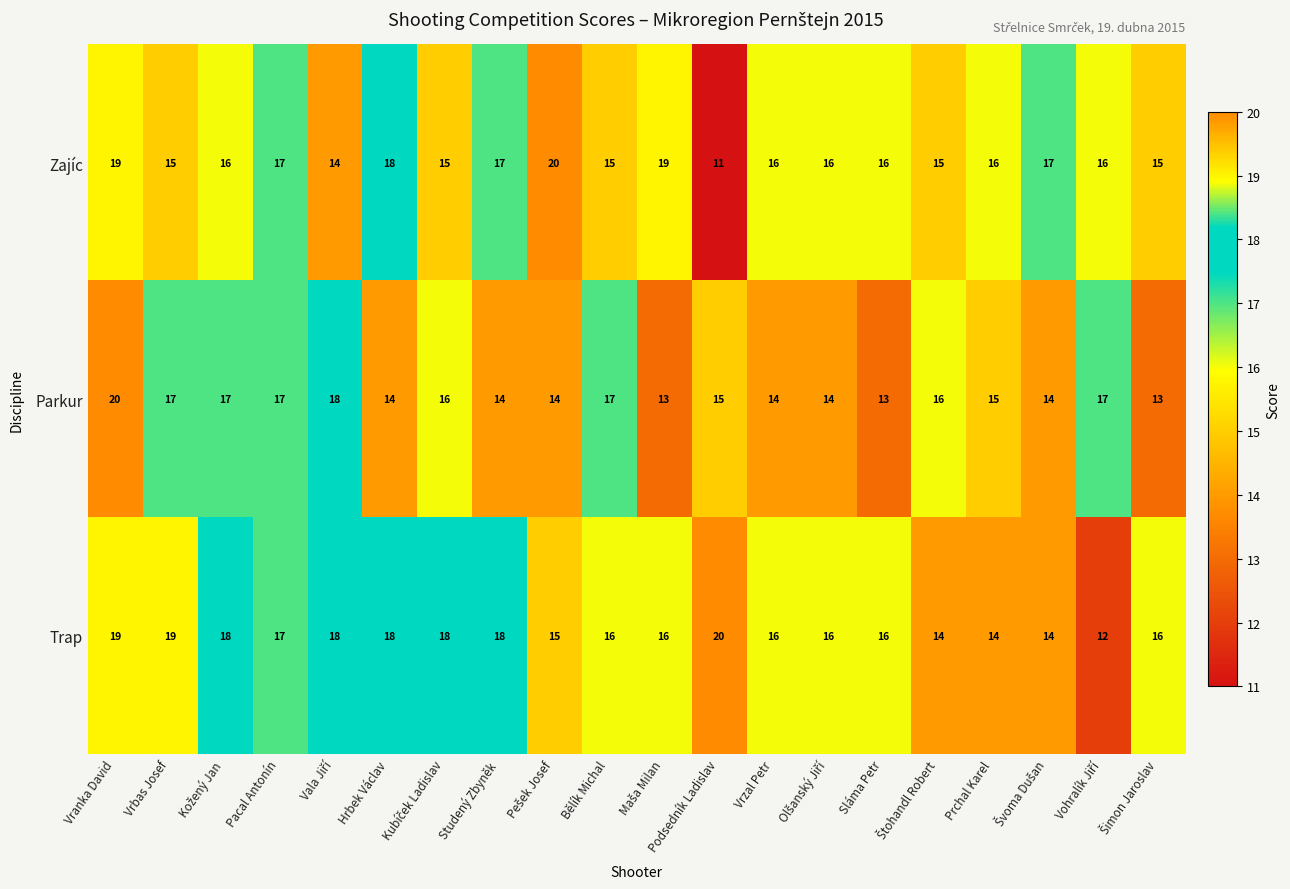

What is the sum of all Zajíc values?

323